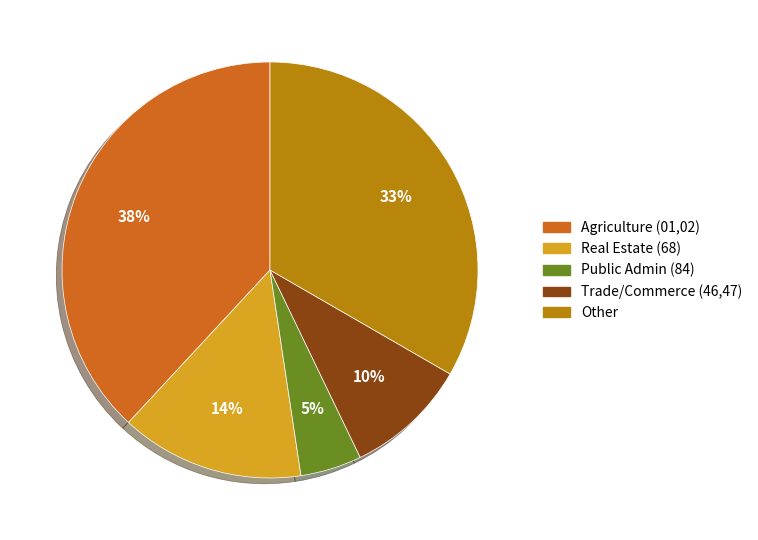

Does any single category account for the majority?

No